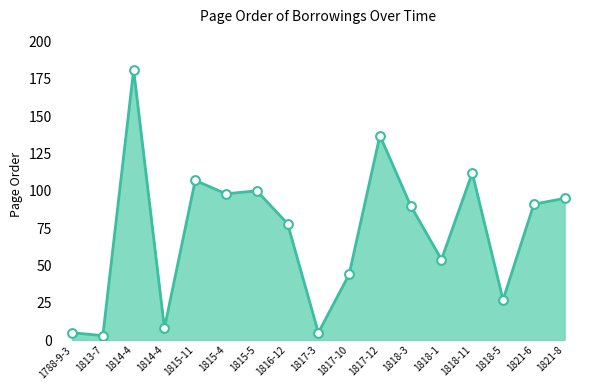

What is the change in value from 1817-3 to 1818-5?

+22